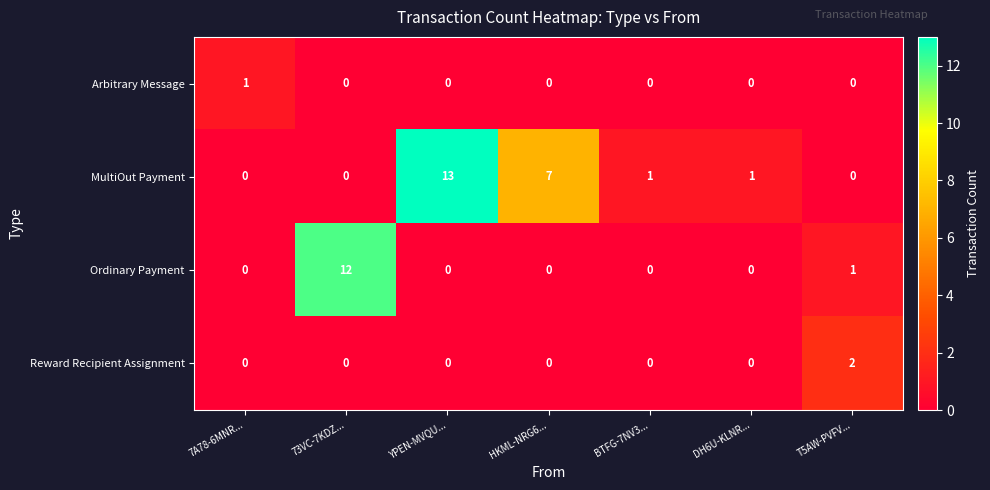

List the series in order of their peak value, highest first.

MultiOut Payment, Ordinary Payment, Reward Recipient Assignment, Arbitrary Message